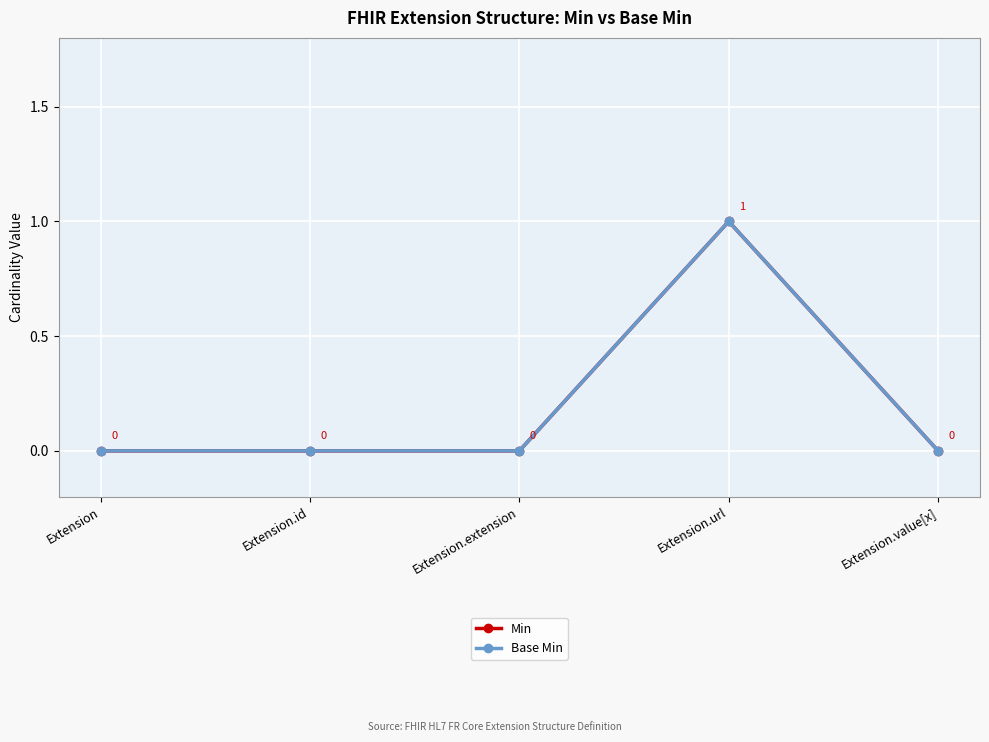

At which label does Min reach its minimum?

Extension